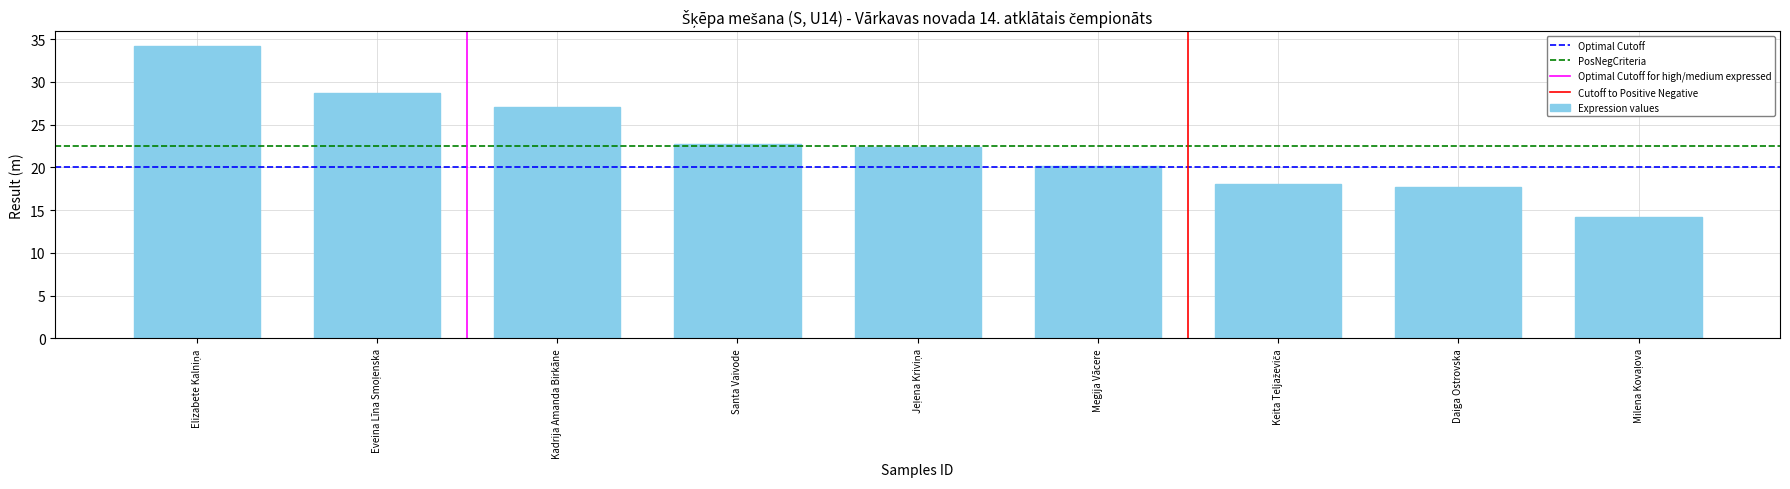

How many distinct data groups are displayed?

1